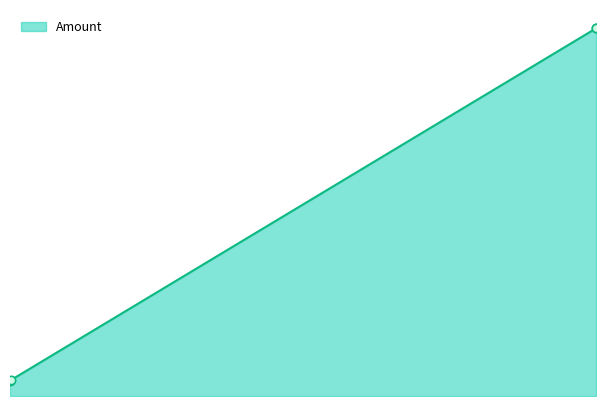

Does the chart display data point markers on the line(s)?

No